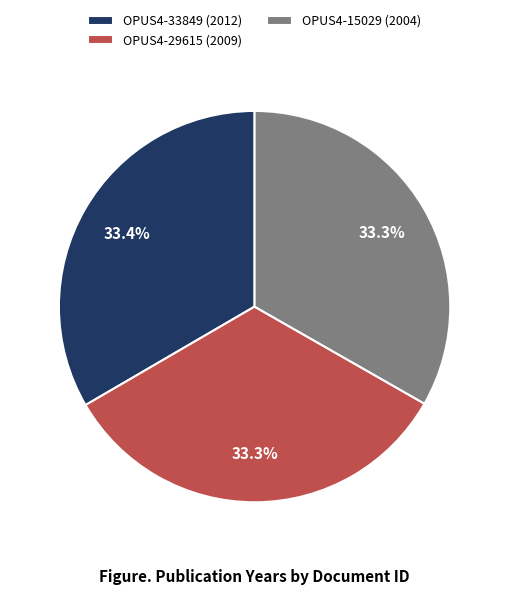

What is the ratio of the value at OPUS4-15029 to the value at OPUS4-29615?

1.0